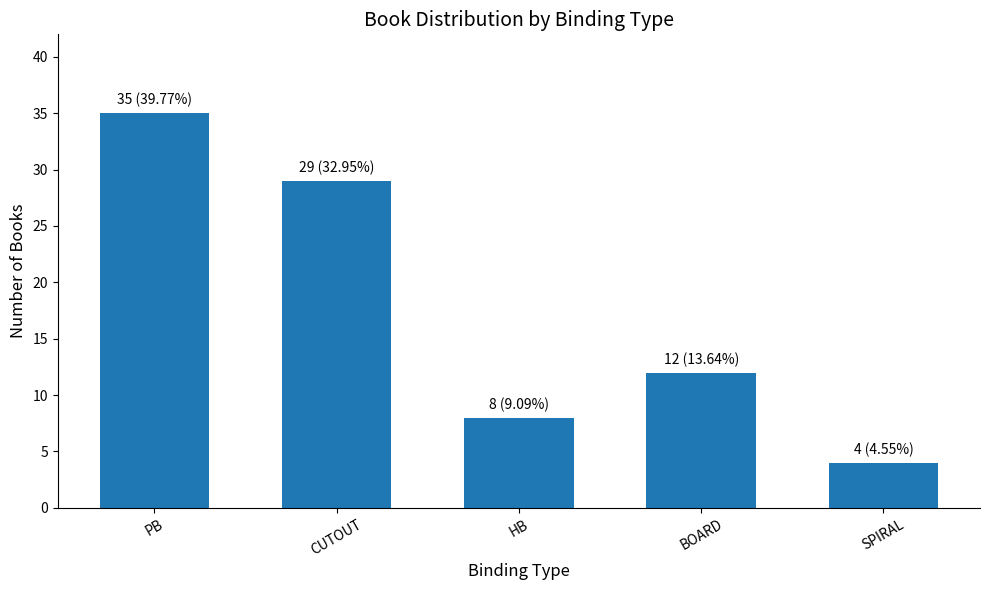

Reading right to left, extract all data points from this chart.

4	12	8	29	35